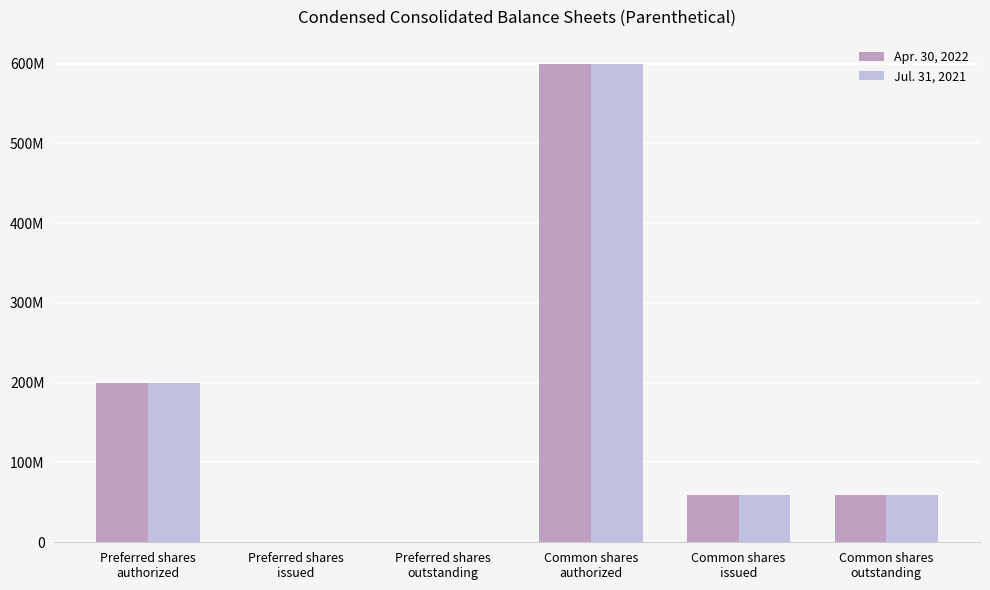

What is the maximum value shown in the chart?

600000000